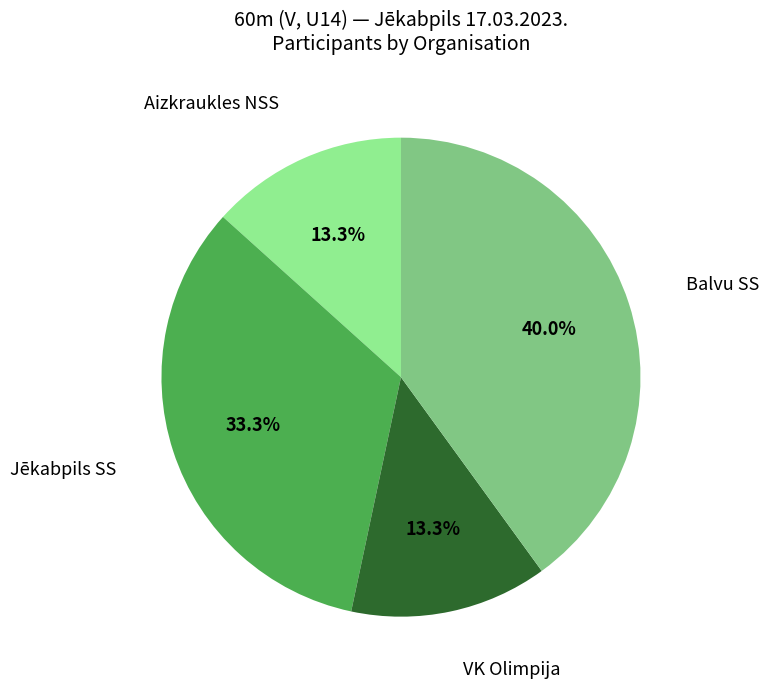

Is there a majority slice in this chart?

No